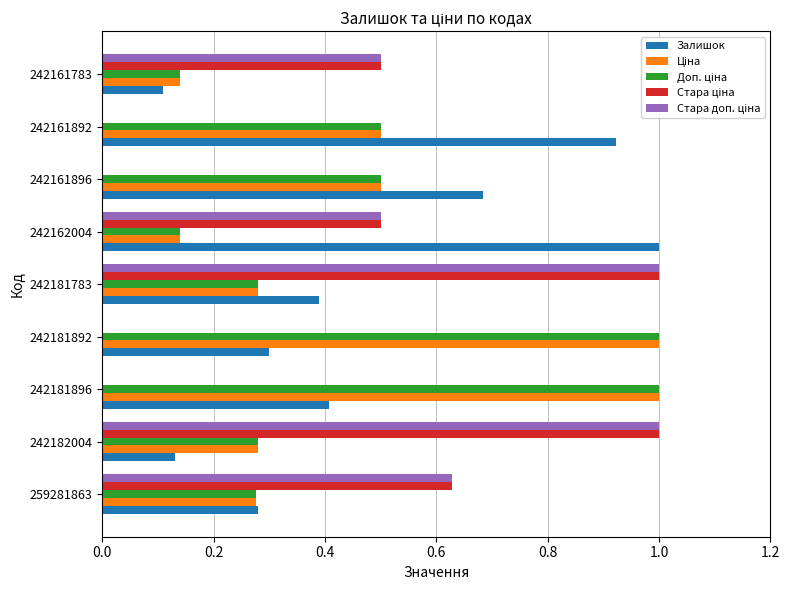

At which category is the sum across all series the highest?

242181783